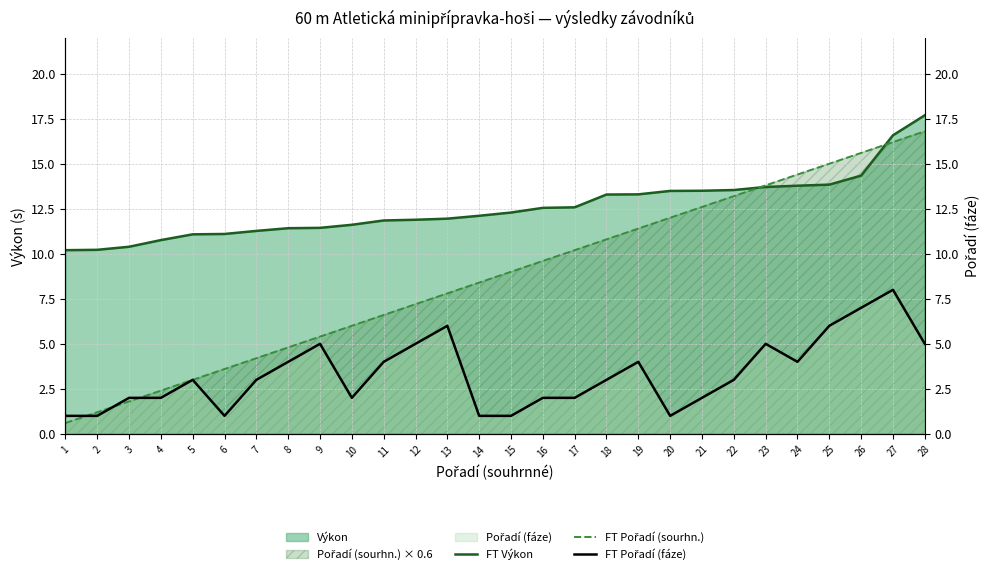

Which series has the largest range (max minus min)?

FT Pořadí (sourhn.)